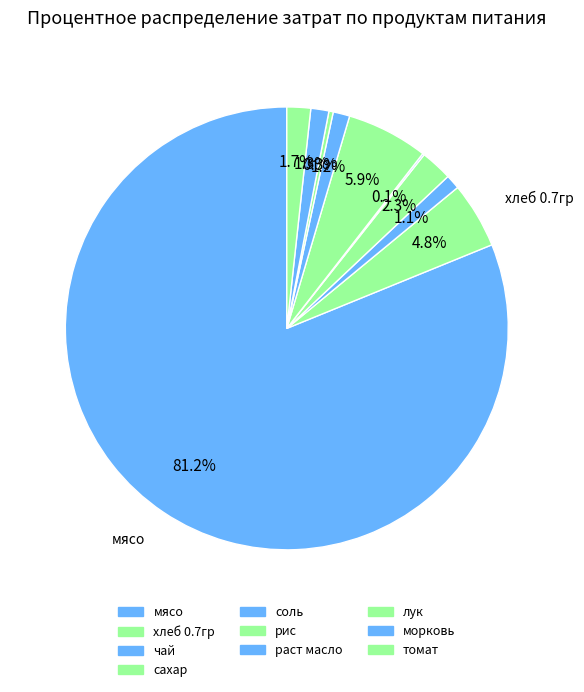

To the nearest percent, what portion does раст масло represent?

1%